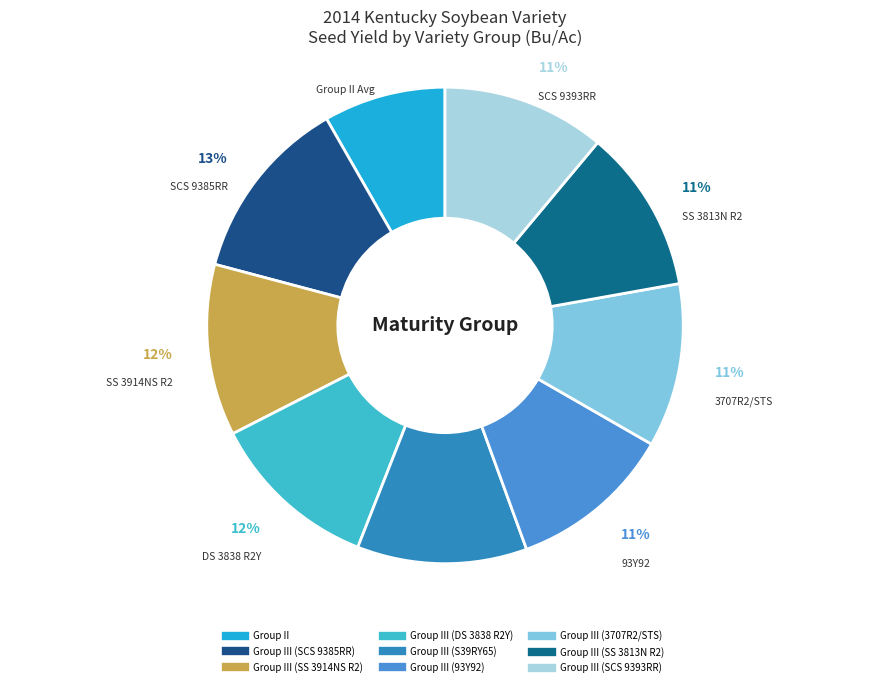

Which slice is the largest?

Group III (SCS 9385RR)